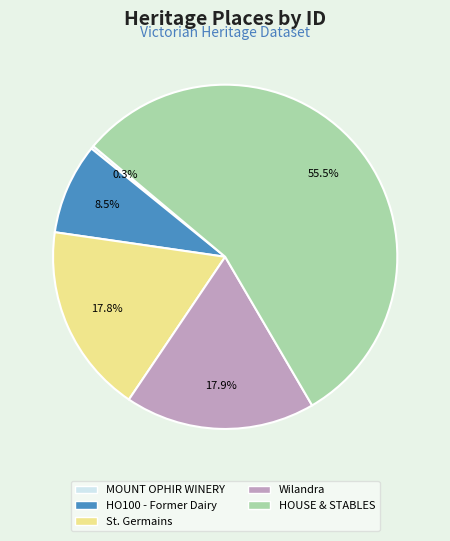

What portion of the pie excludes Wilandra?

82.1%